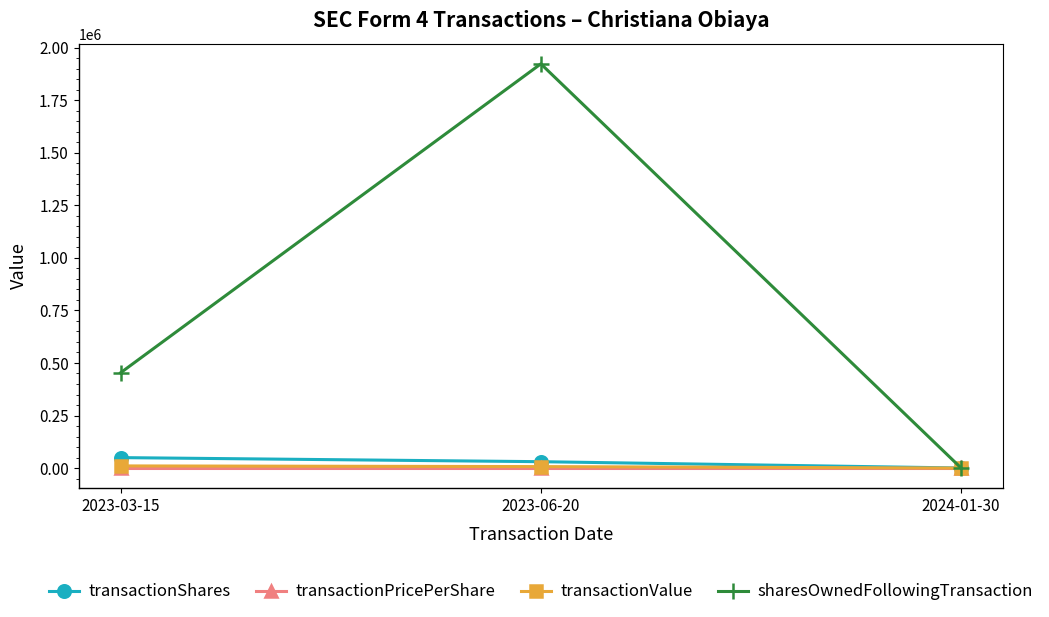

What is the sum of the transactionValue values at 2023-06-20 and 2023-03-15?

17429.0